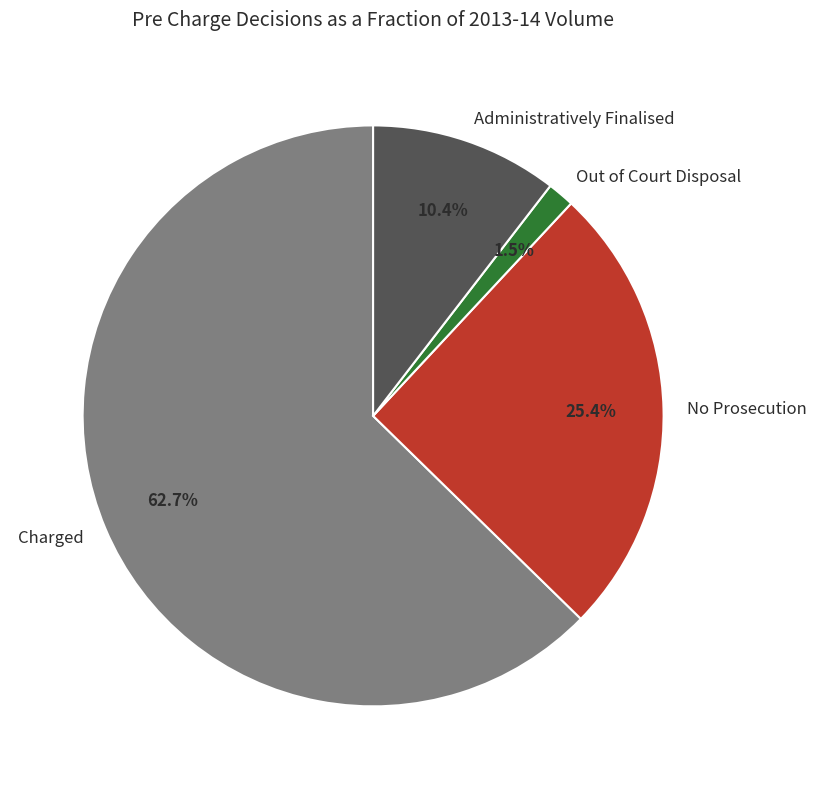

Is the sum of No Prosecution and Charged greater than half?

Yes